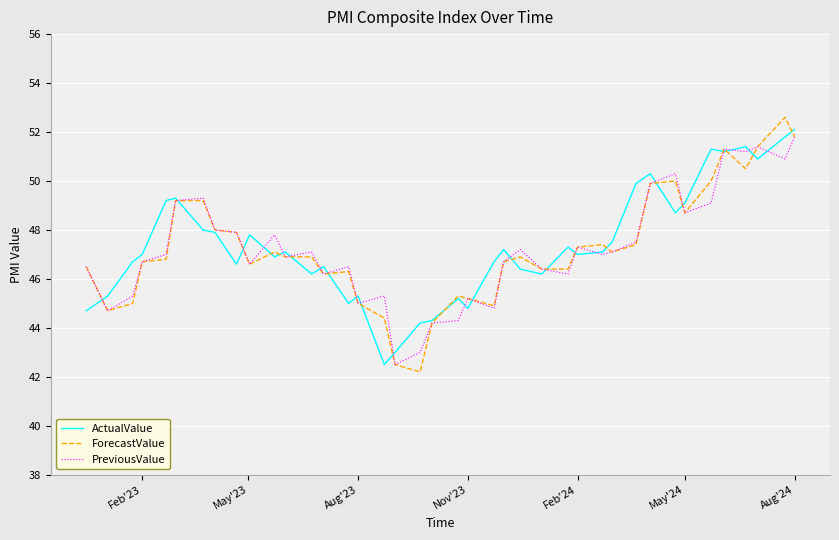

Which series has the widest spread of values?

ForecastValue